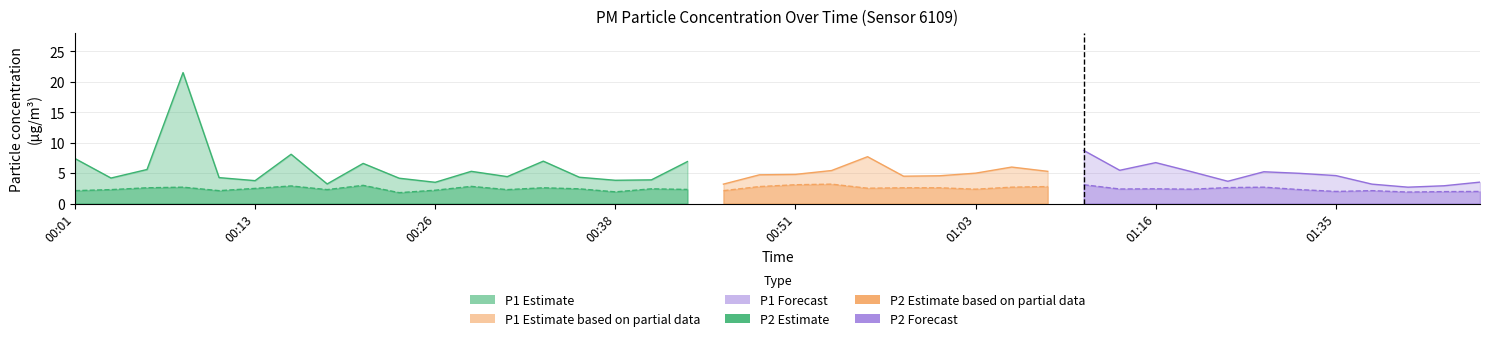

Read the P1 value at 01:08.

5.3